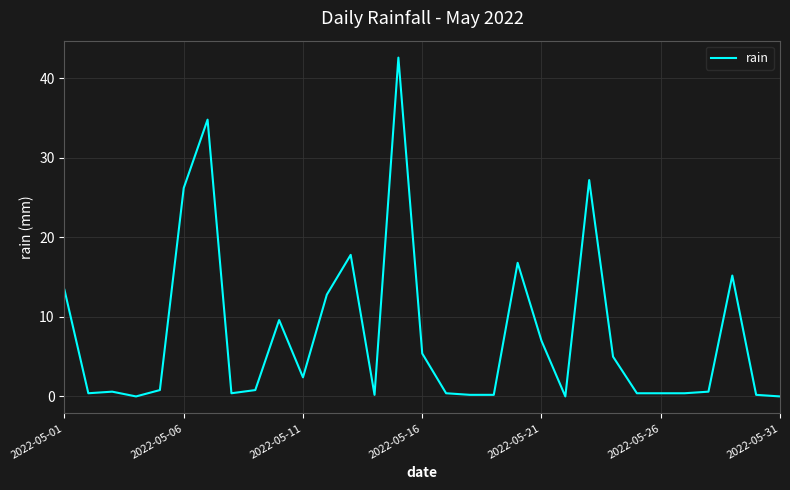

What is the difference between the maximum and minimum values?

42.6